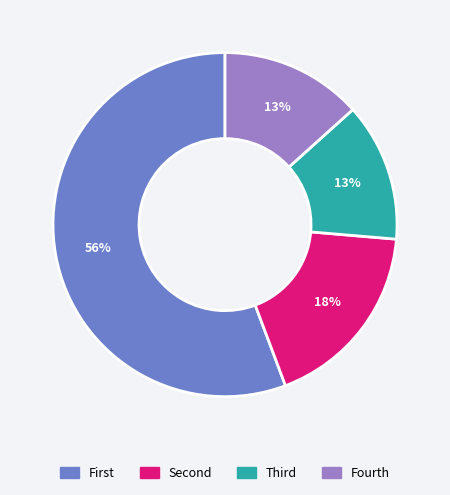

Is there any slice that represents more than half of the pie?

Yes